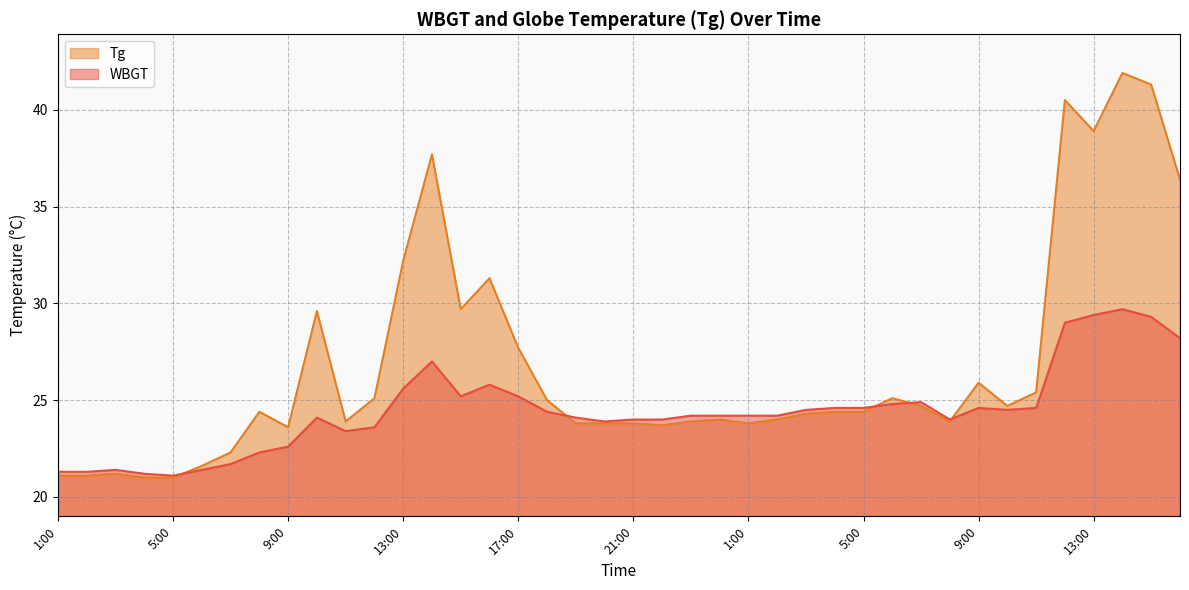

What is the average value of the WBGT series?

24.5